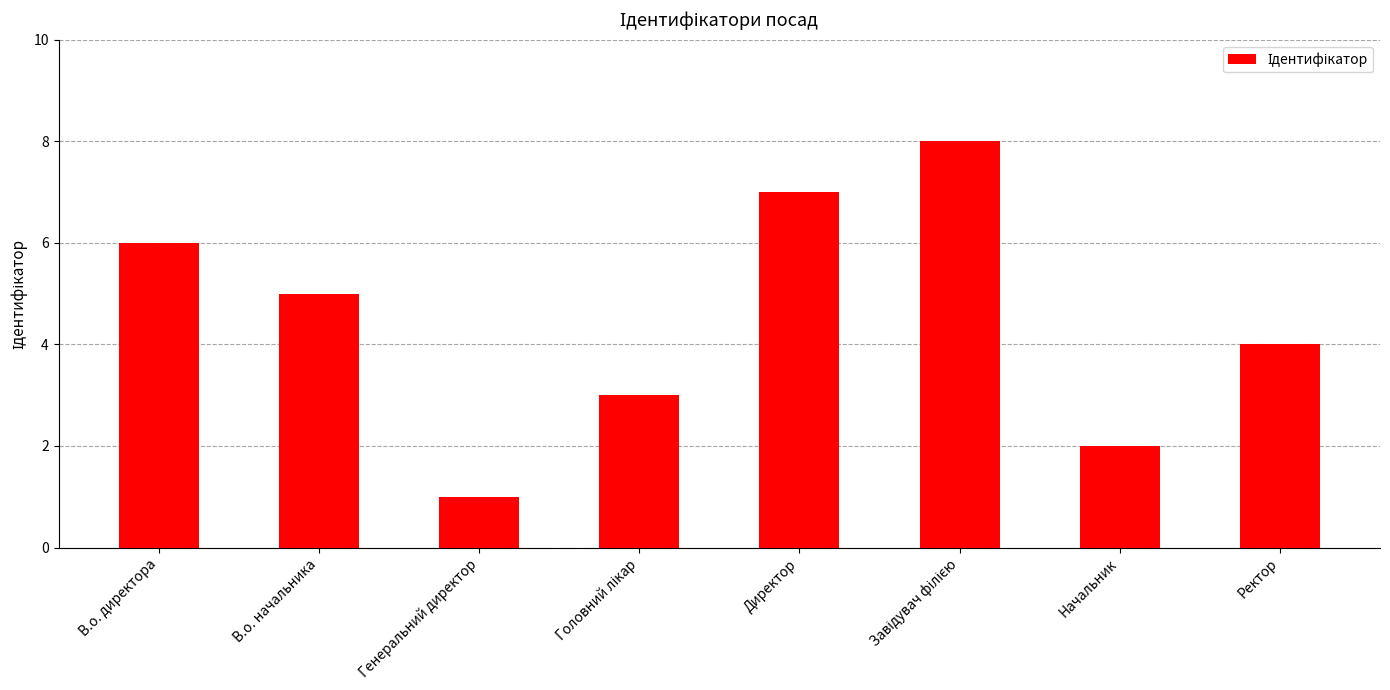

The chart shows a value of 6 at В.о. директора. True or false?

True